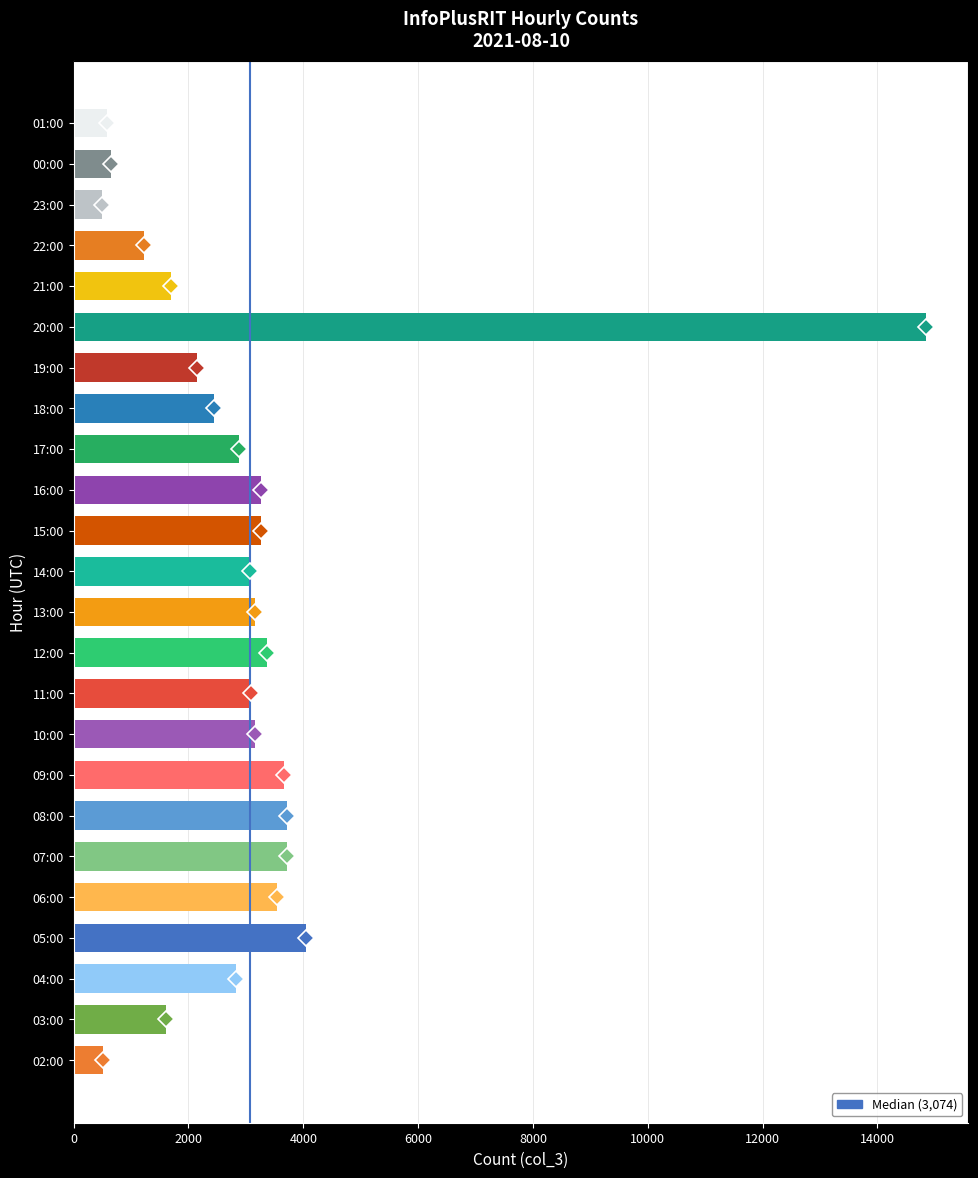

Are the bars horizontal?

Yes